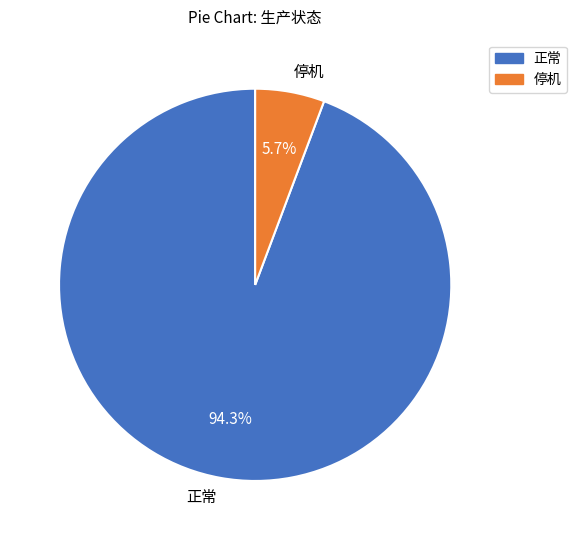

The 停机 slice represents 6% of the pie. True or false?

True